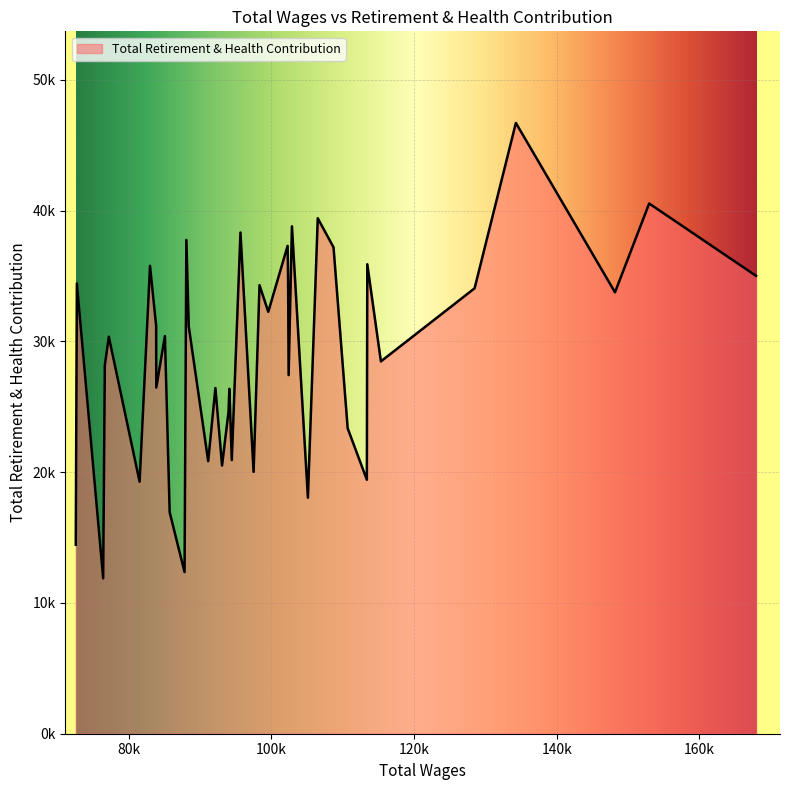

Does the chart have visible grid lines?

Yes